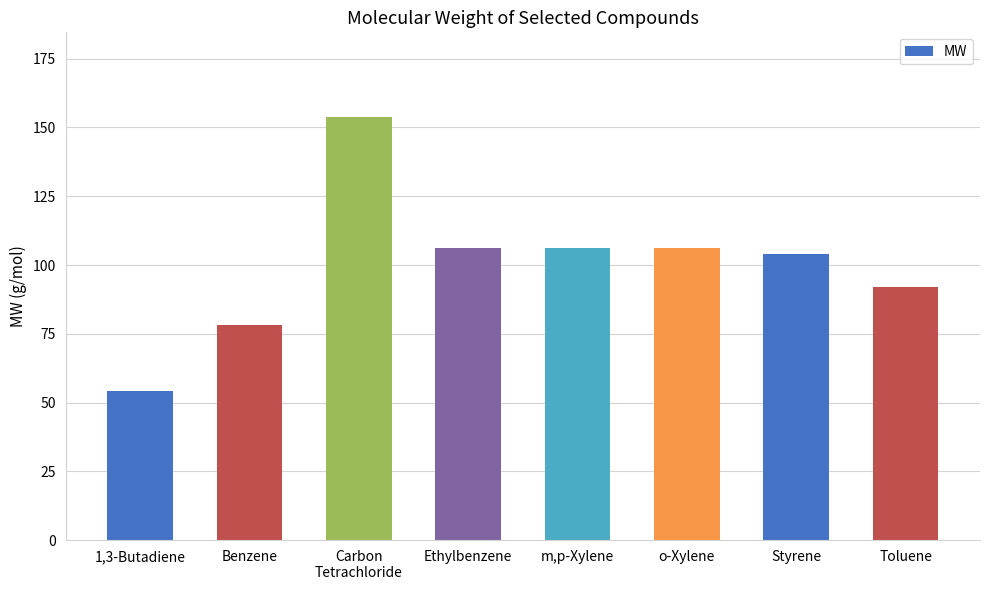

What is the ratio of the value at 1,3-Butadiene to the value at Benzene?

0.7